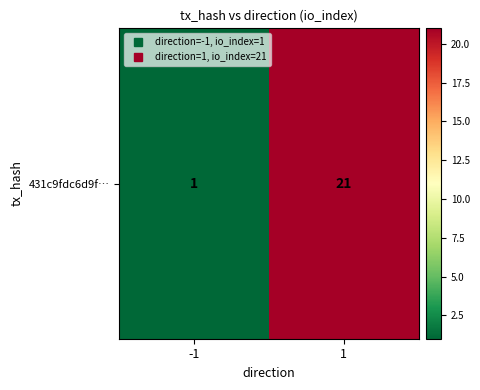

At which category does the chart reach its peak across all series?

1